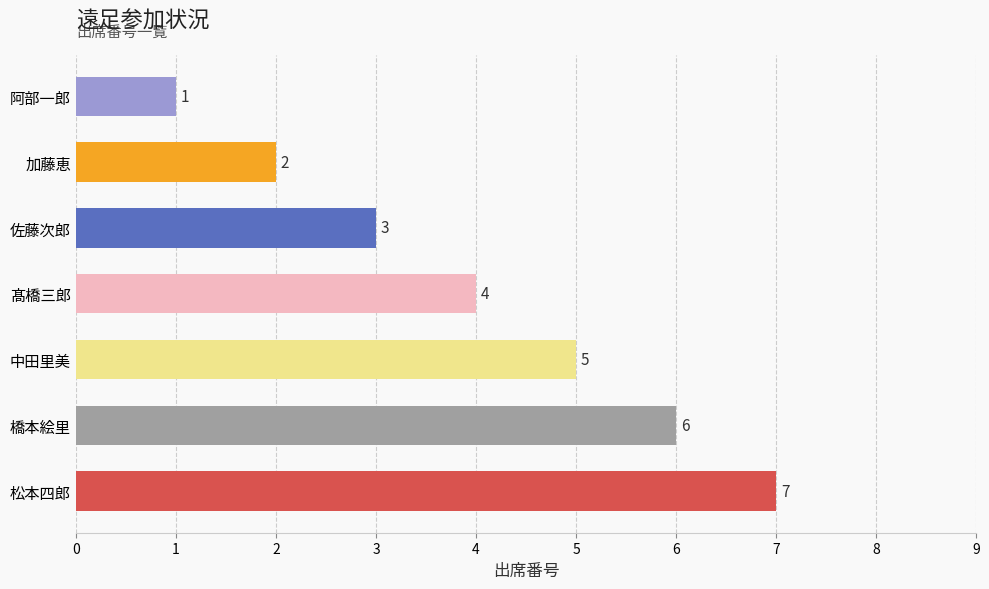

What is the label of the 1st bar from the top?

阿部一郎